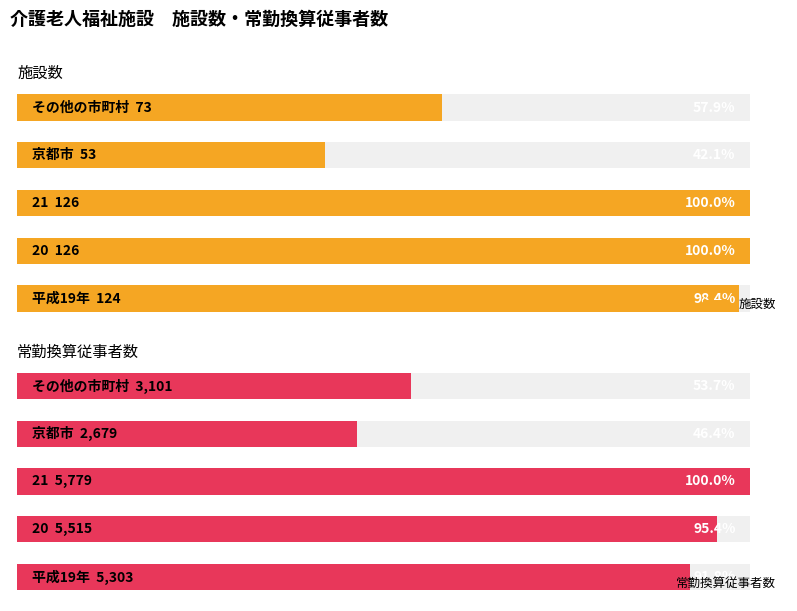

At how many categories does at least one series exceed 5404?

2